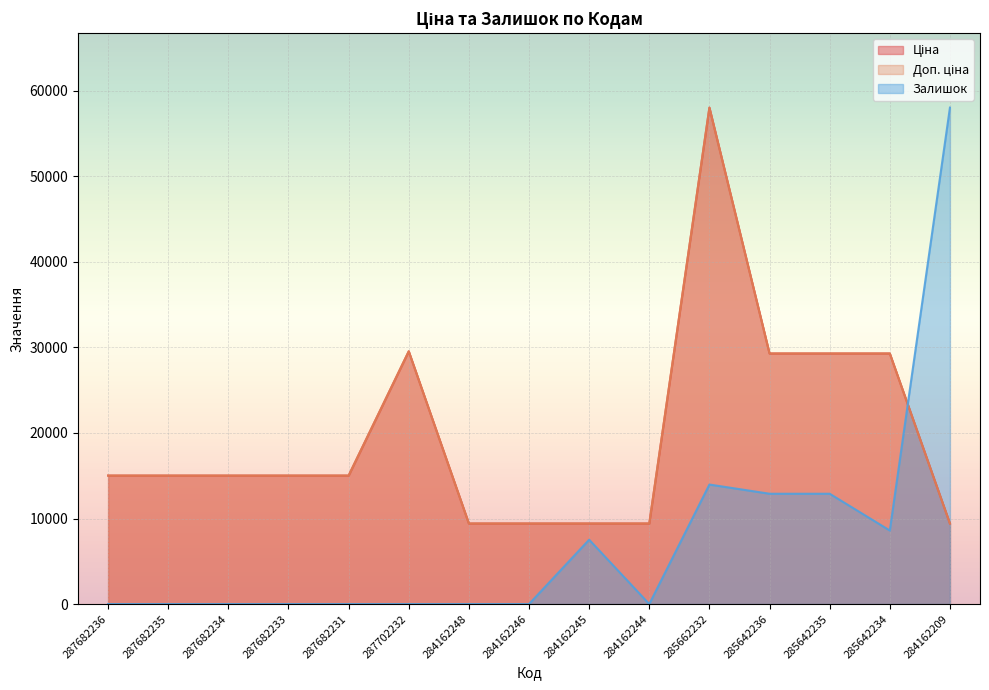

Reading left to right, list all the values displayed in this chart.

Ціна: 287682236=15019.2	287682235=15019.2	287682234=15019.2	287682233=15019.2	287682231=15019.2	287702232=29548.9	284162248=9416.9	284162246=9416.9	284162245=9416.9	284162244=9416.9	285662232=58037.0	285642236=29294.9	285642235=29294.9	285642234=29294.9	284162209=9416.9
Доп. ціна: 287682236=15019.2	287682235=15019.2	287682234=15019.2	287682233=15019.2	287682231=15019.2	287702232=29548.9	284162248=9416.9	284162246=9416.9	284162245=9416.9	284162244=9416.9	285662232=58037.0	285642236=29294.9	285642235=29294.9	285642234=29294.9	284162209=9416.9
Залишок: 287682236=0.0	287682235=0.0	287682234=0.0	287682233=0.0	287682231=0.0	287702232=0.0	284162248=0.0	284162246=0.0	284162245=7523.3	284162244=0.0	285662232=13971.9	285642236=12897.1	285642235=12897.1	285642234=8598.1	284162209=58037.0